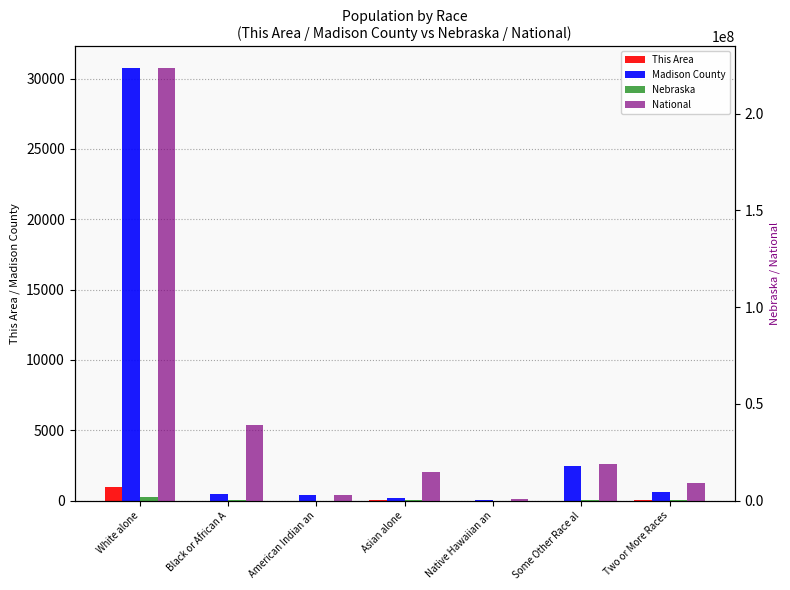

What is the label of the 2nd bar from the right?

Some Other Race al